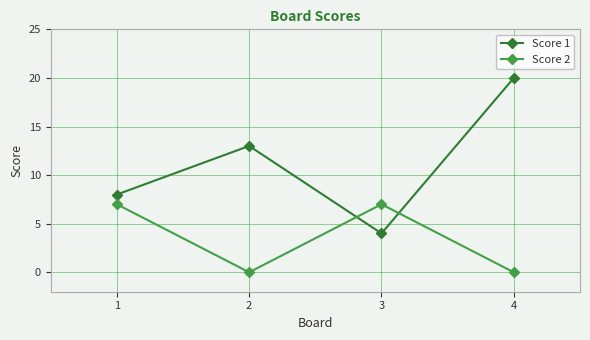

Which series changed the most between 1 and 2?

Score 2